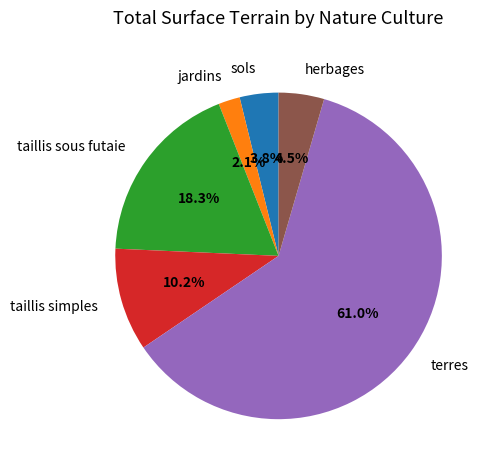

Does taillis sous futaie represent more than half of the total?

No